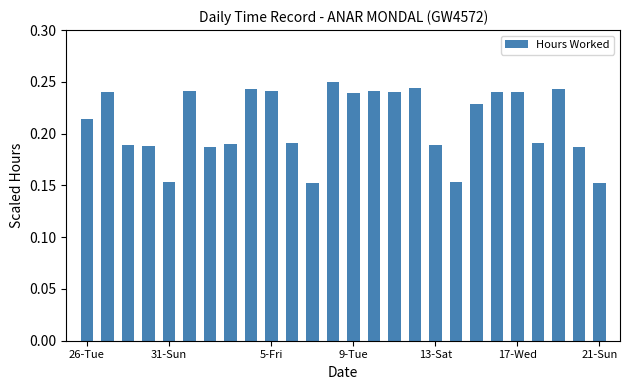

What is the sum of all values?

5.5